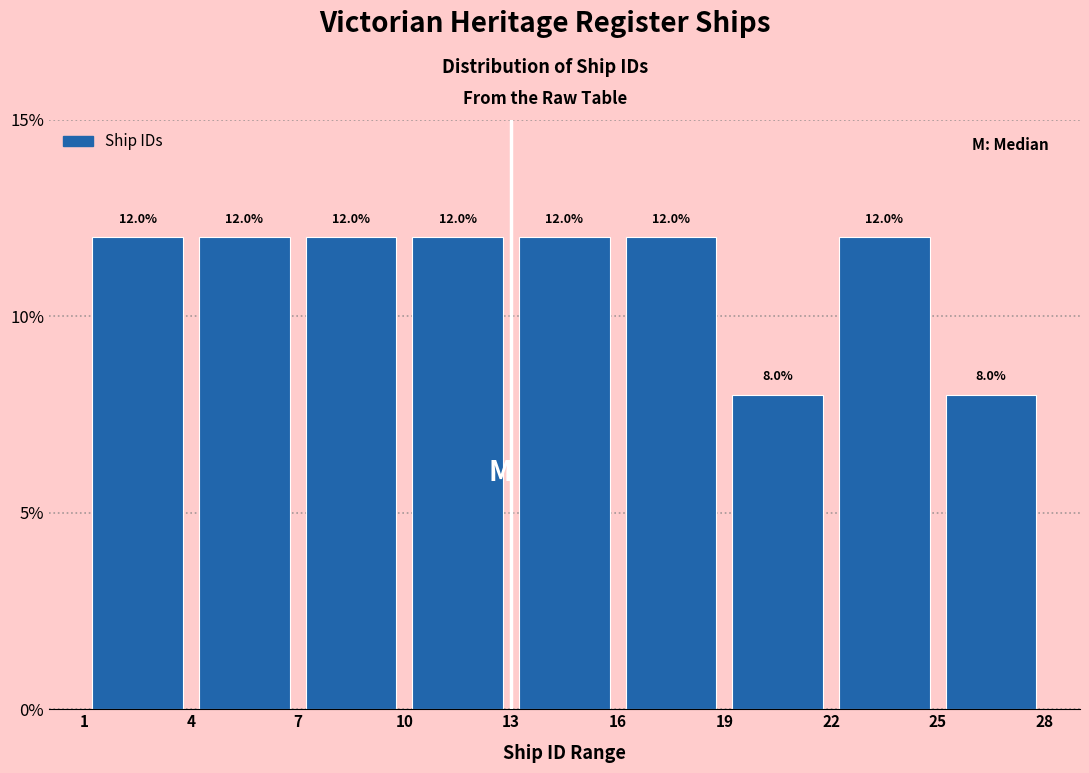

Reading left to right, transcribe this chart: for each bar, give the range it covers on the x-axis and its height.

1 to 4: 12.0
4 to 7: 12.0
7 to 10: 12.0
10 to 13: 12.0
13 to 16: 12.0
16 to 19: 12.0
19 to 22: 8.0
22 to 25: 12.0
25 to 28: 8.0